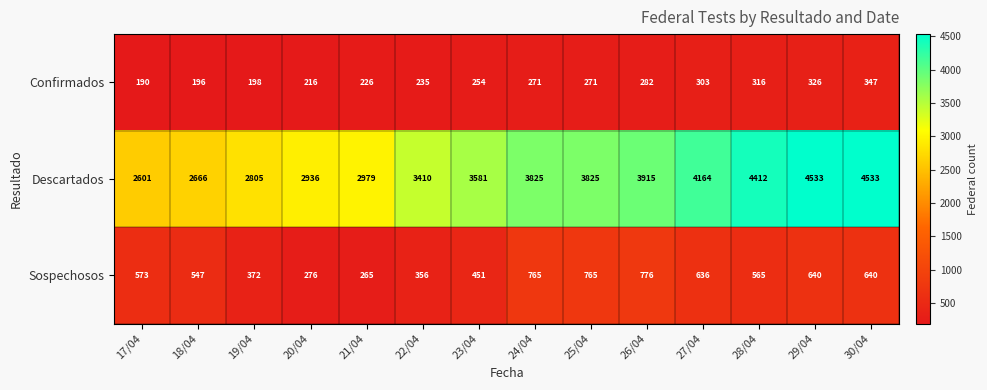

What is the difference between the maximum and second lowest values in the Descartados series?

1867